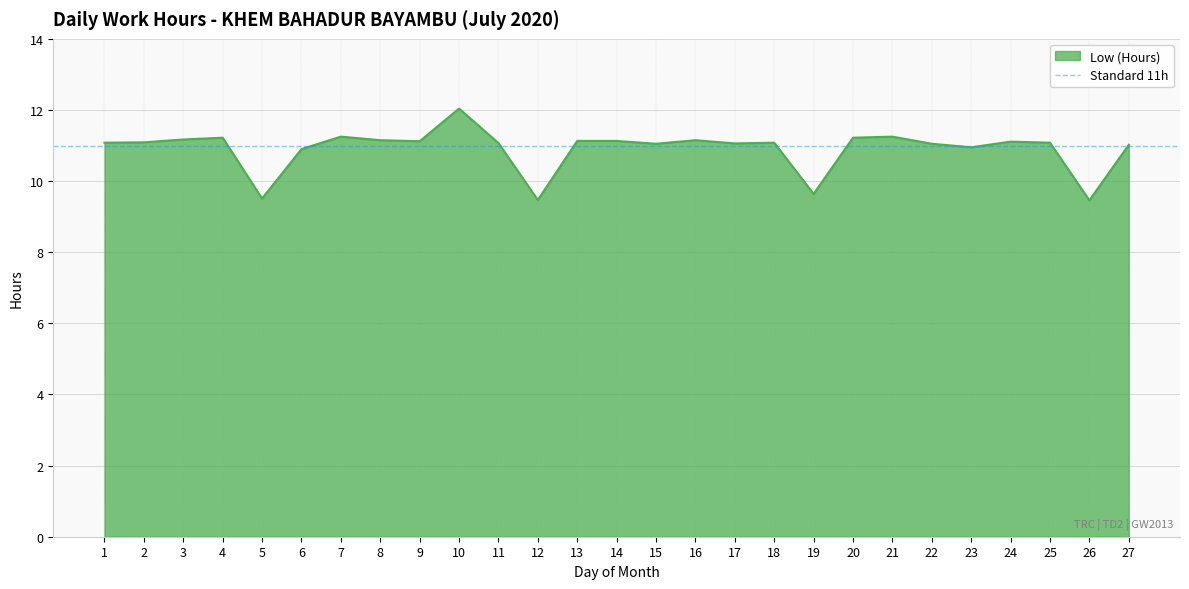

The value at 11 is 11.1. True or false?

True